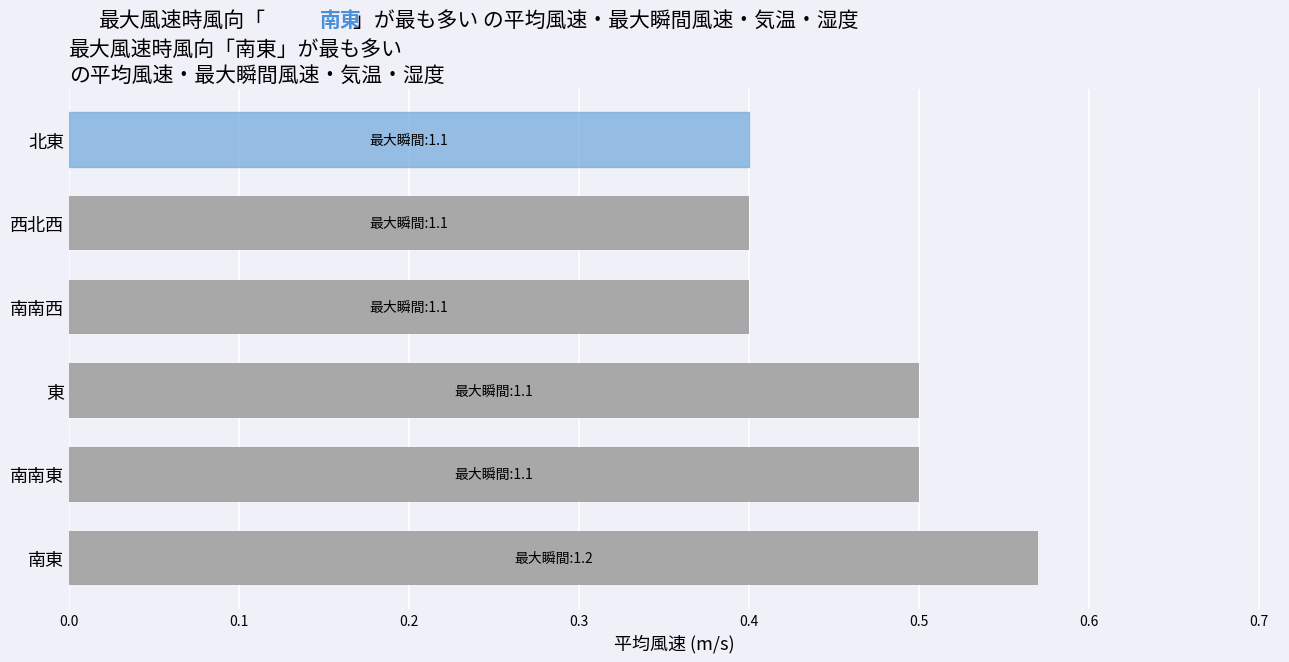

How many values are between 0 and 1?

6